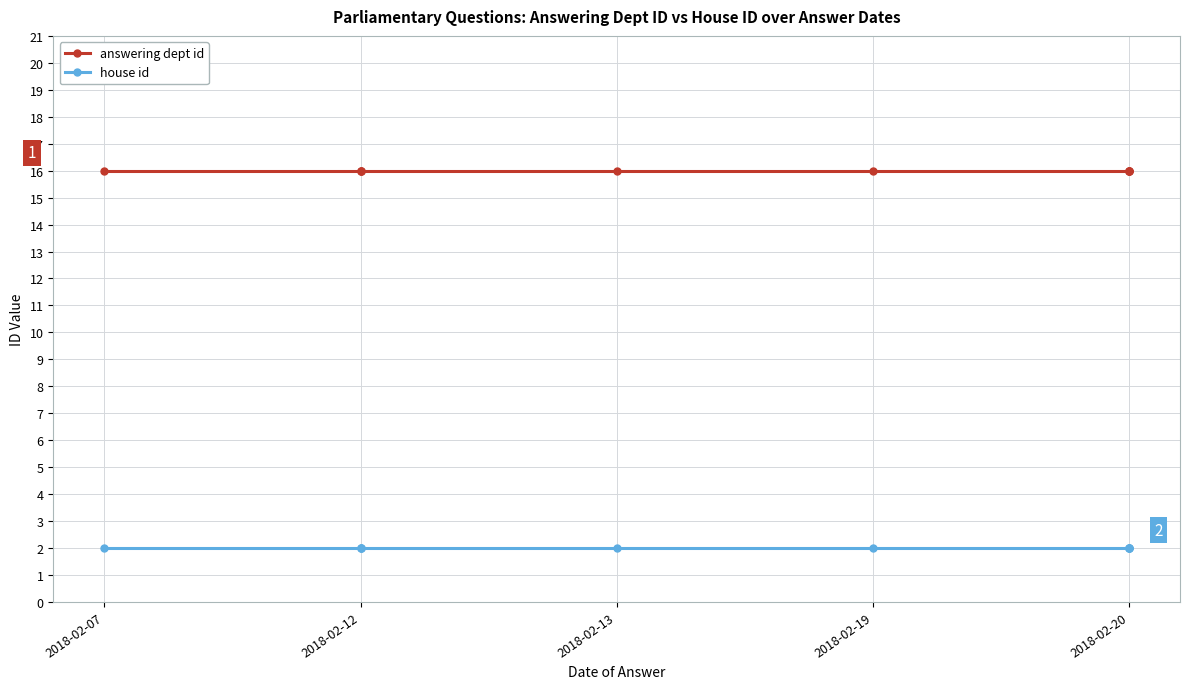

Which series has the widest spread of values?

answering dept id